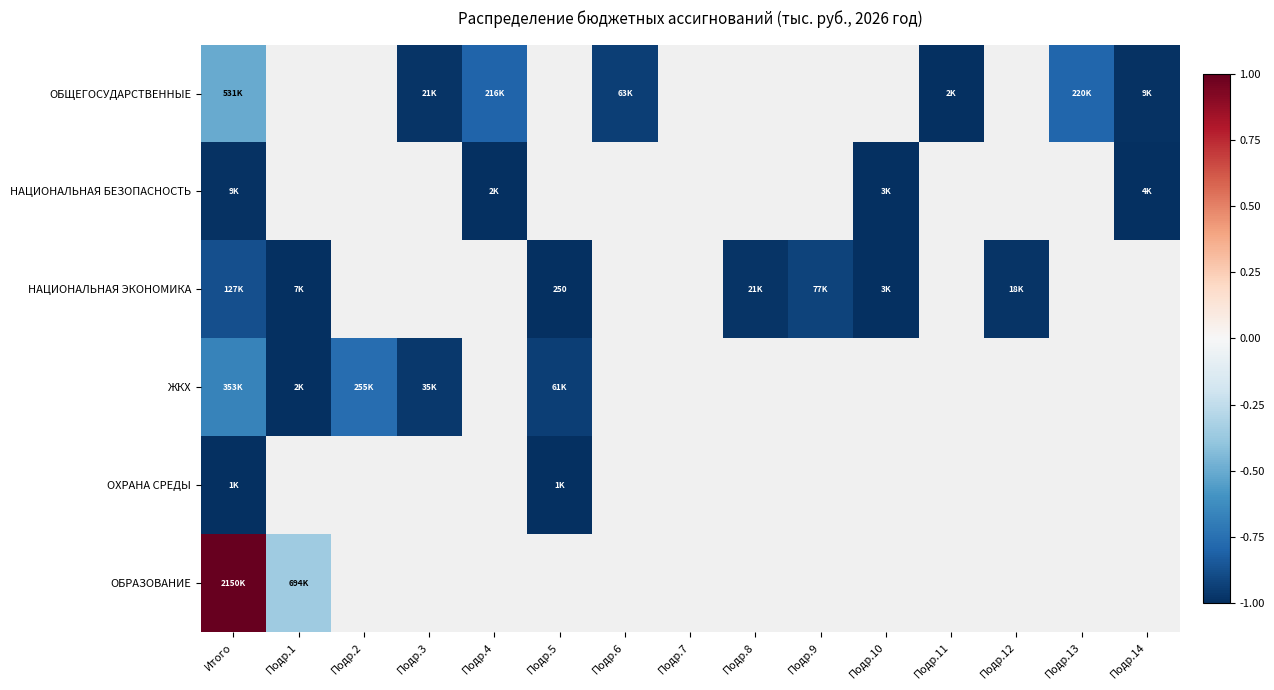

List the series in order of their peak value, highest first.

ОБРАЗОВАНИЕ, ОБЩЕГОСУДАРСТВЕННЫЕ, ЖКХ, НАЦИОНАЛЬНАЯ ЭКОНОМИКА, НАЦИОНАЛЬНАЯ БЕЗОПАСНОСТЬ, ОХРАНА СРЕДЫ